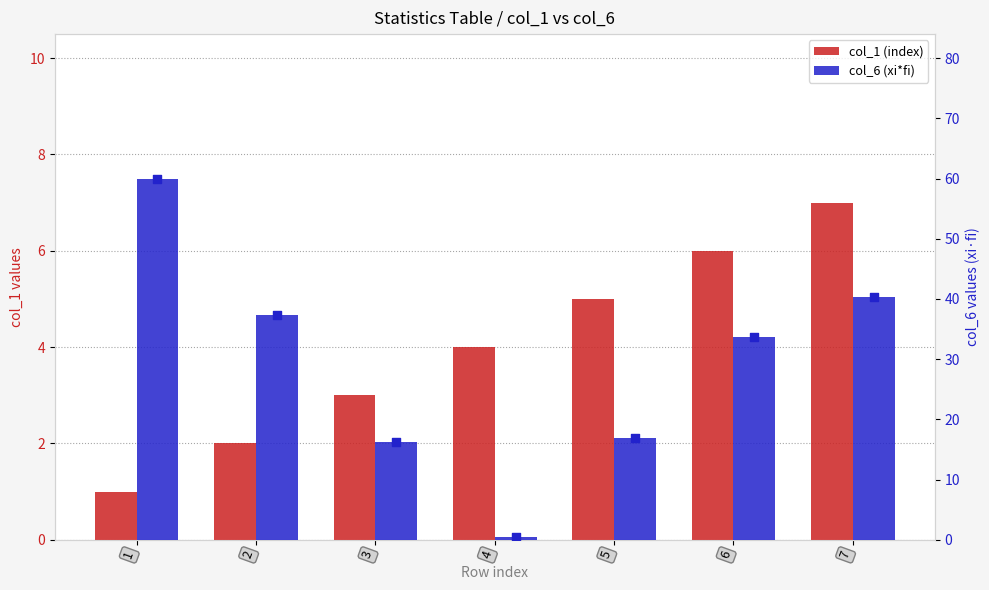

Which series contains the lowest Y value?

col_6 (xi*fi)